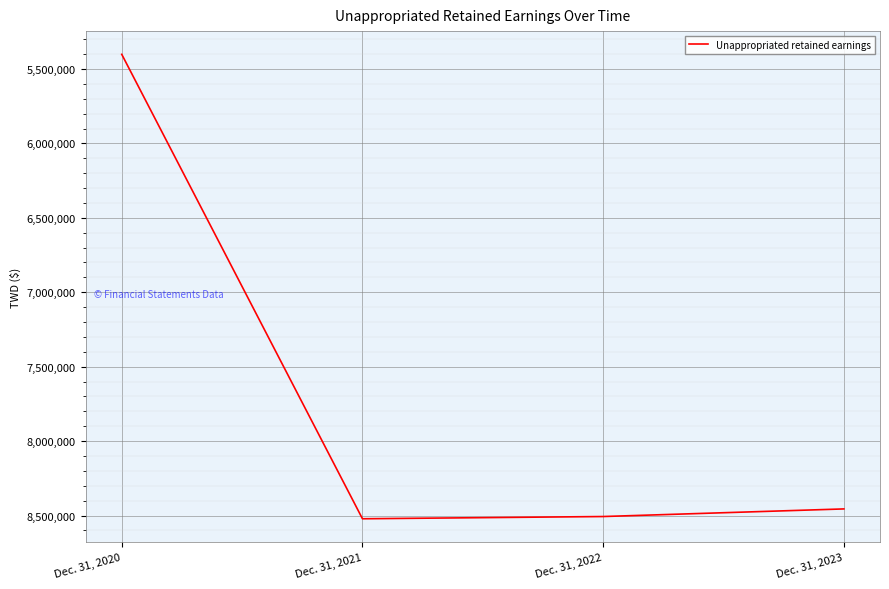

List the labels in order of value, smallest first.

Dec. 31, 2020, Dec. 31, 2023, Dec. 31, 2022, Dec. 31, 2021